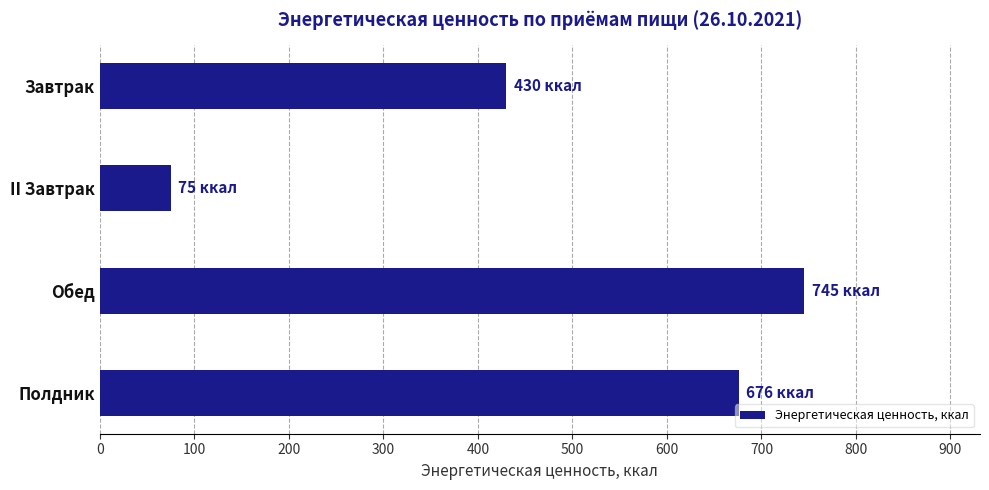

What is the change in value from Завтрак to Обед?

+314.9